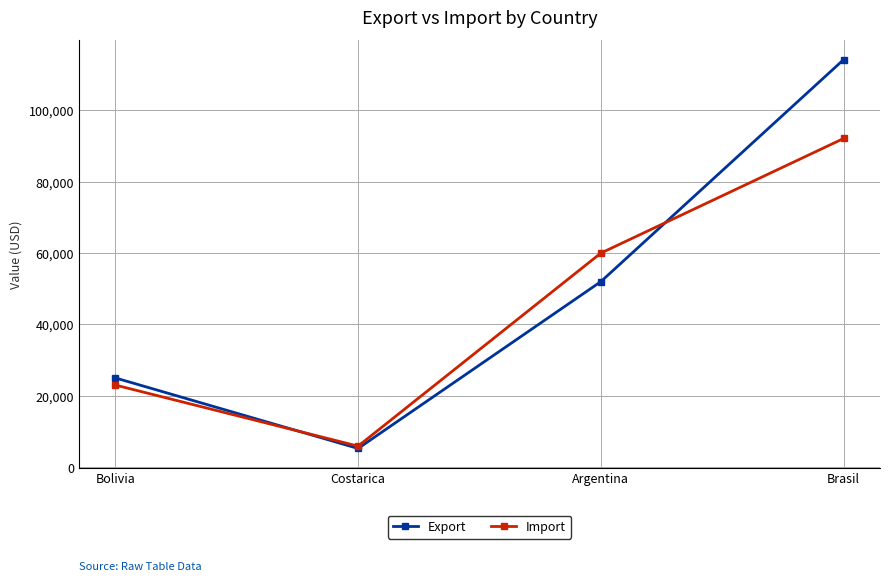

The value of Export at Brasil is 27188. True or false?

False